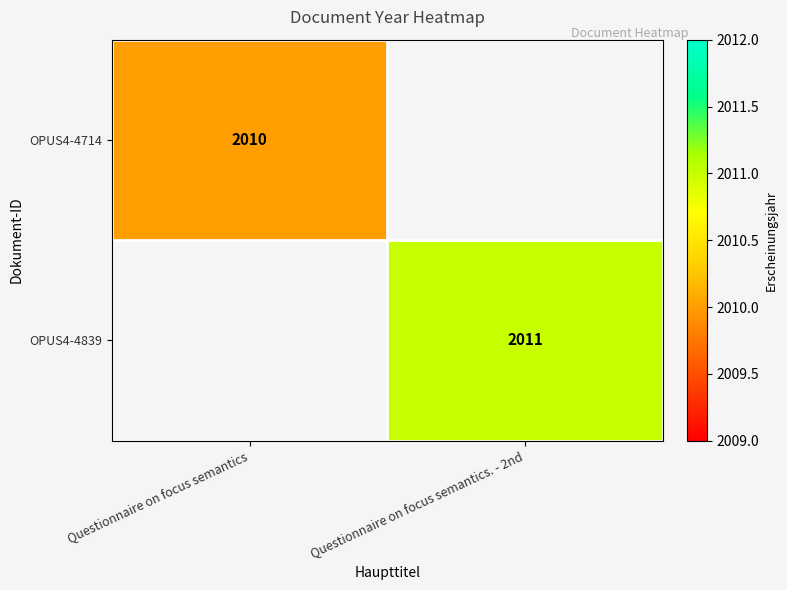

At how many categories does at least one series exceed 2010?

1